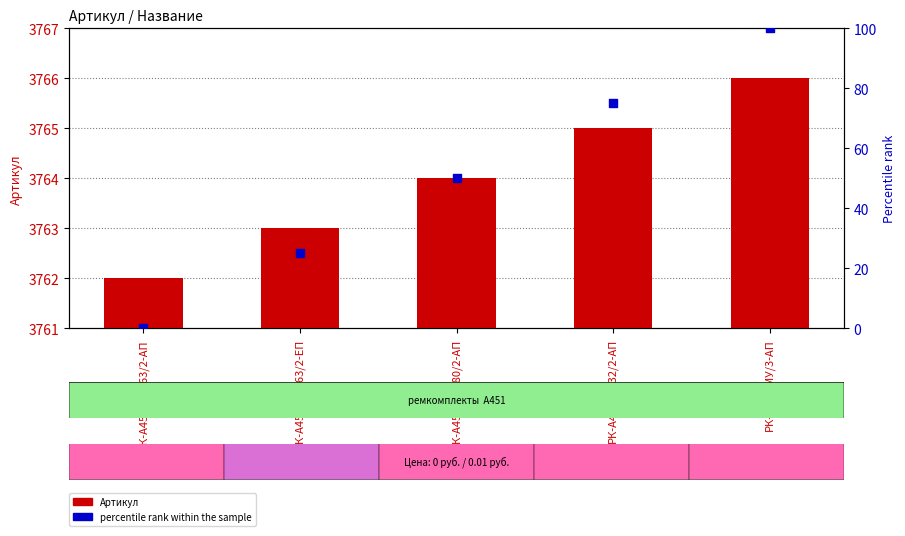

Which series reaches the minimum Y coordinate?

percentile rank within the sample